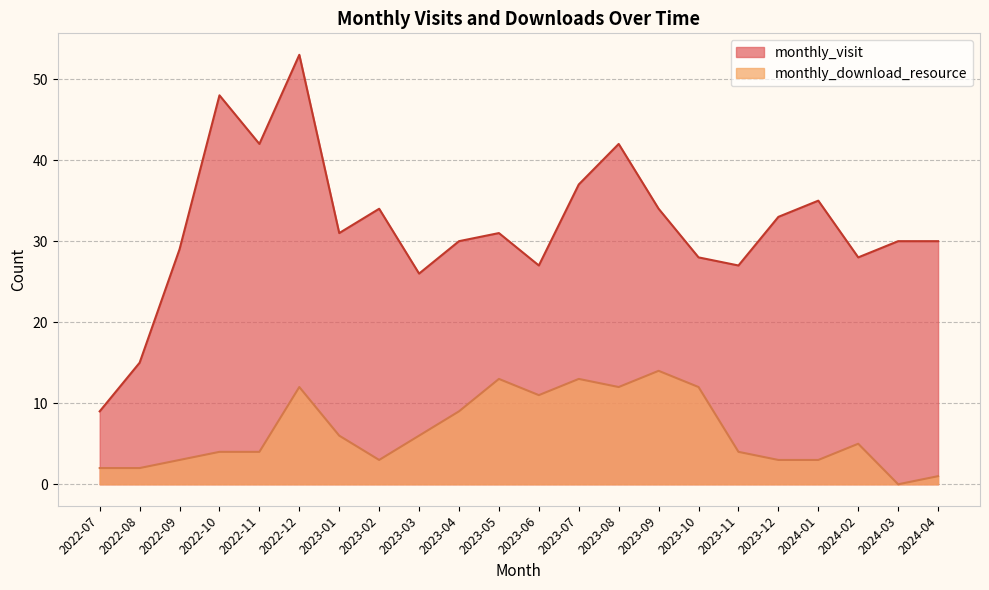

In monthly_visit, how many points are lower than both neighbors (excluding endpoints)?

6